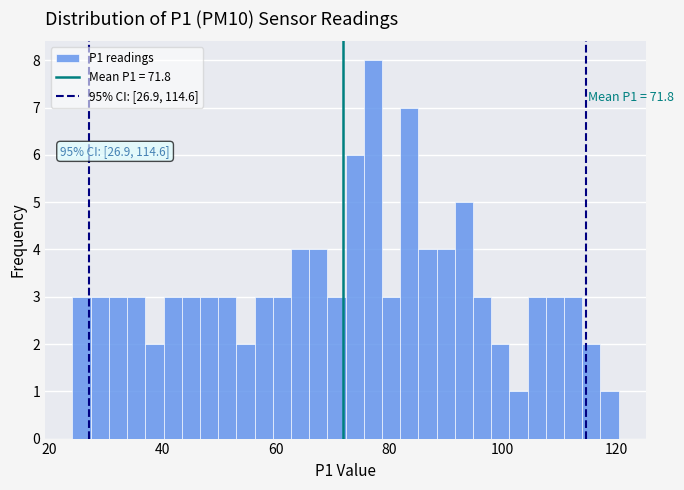

Around what value on the x-axis is the tallest bar? Give the approximate position of its centre, as read against the axis.

78